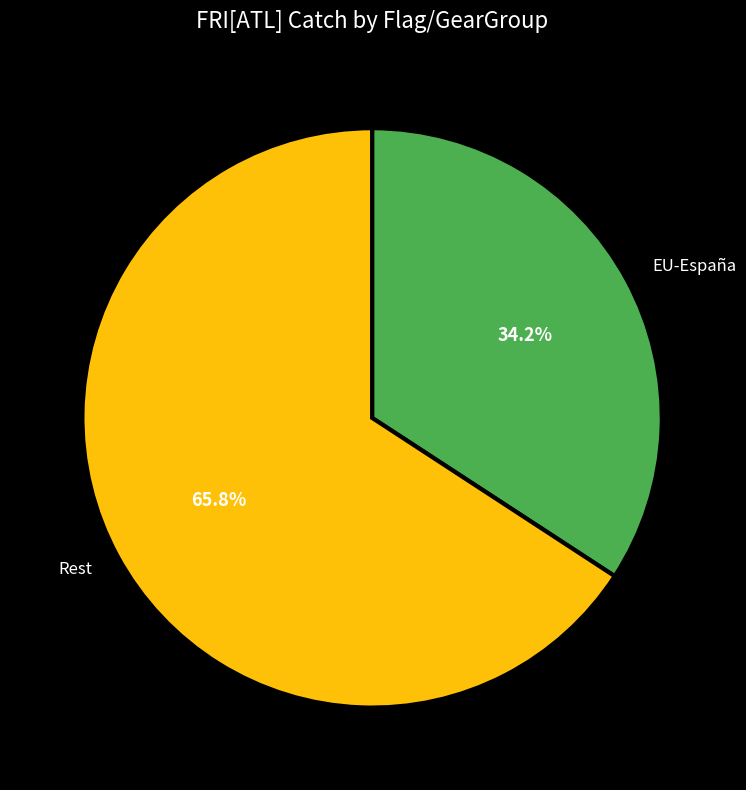

Which category has the biggest portion of the pie?

Rest